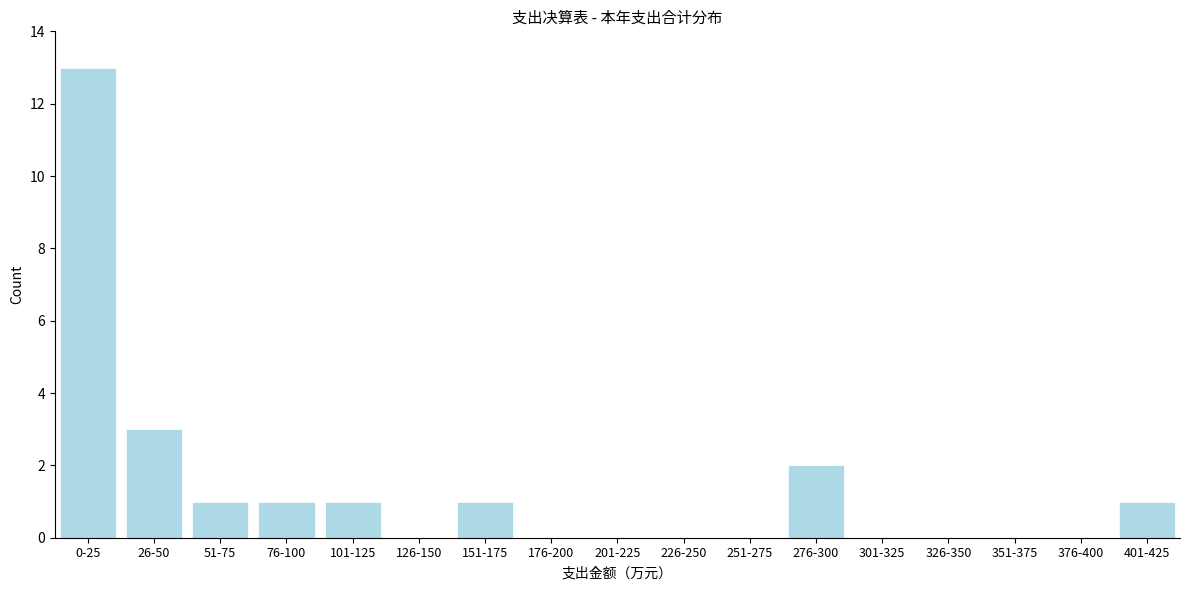

Reading left to right, list all the values displayed in this chart.

0-25=13	26-50=3	51-75=1	76-100=1	101-125=1	126-150=0	151-175=1	176-200=0	201-225=0	226-250=0	251-275=0	276-300=2	301-325=0	326-350=0	351-375=0	376-400=0	401-425=1